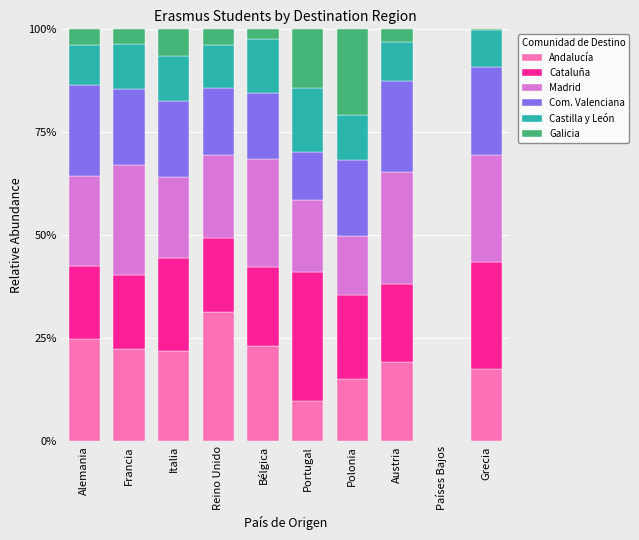

What are all the series names shown in the legend?

Andalucía, Cataluña, Madrid, Com. Valenciana, Castilla y León, Galicia